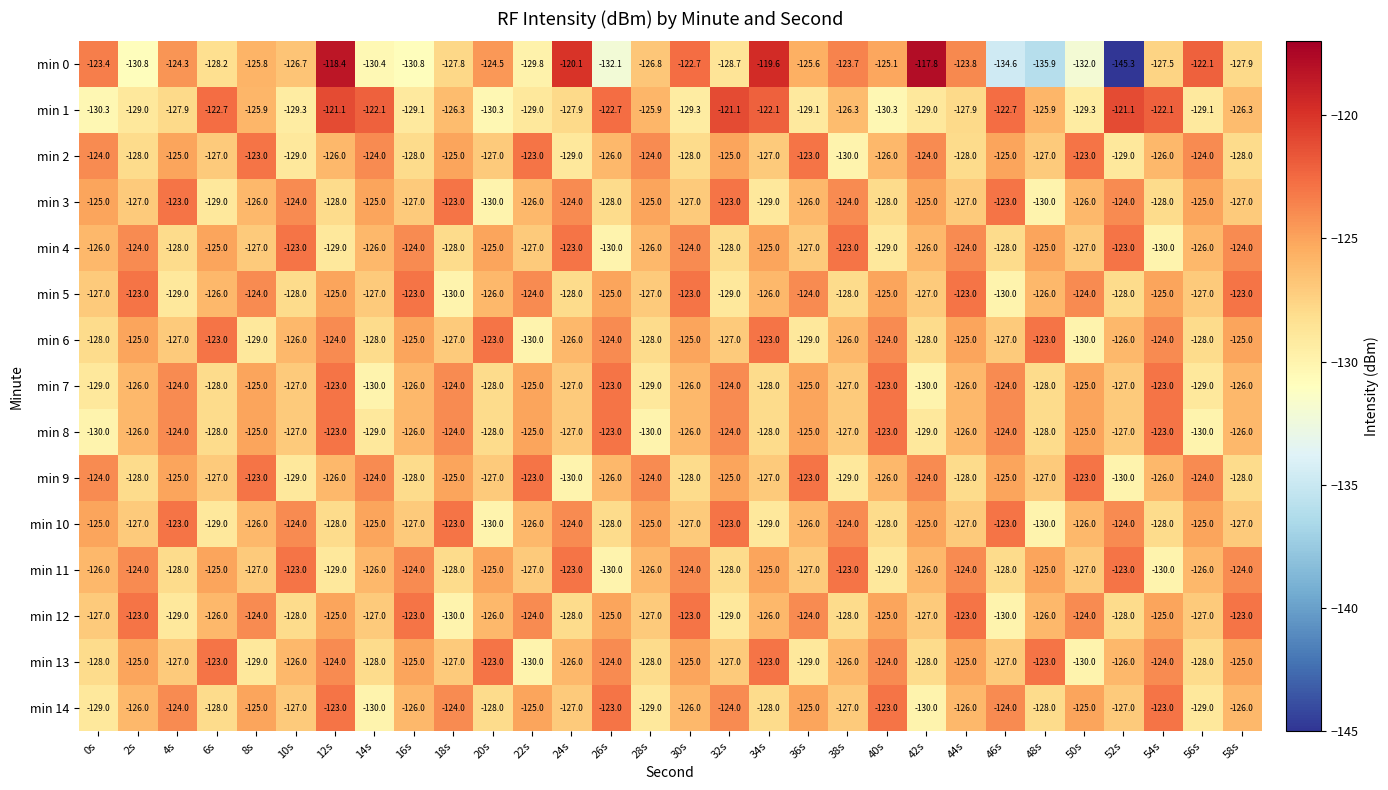

At which category is the sum across all series the highest?

12s